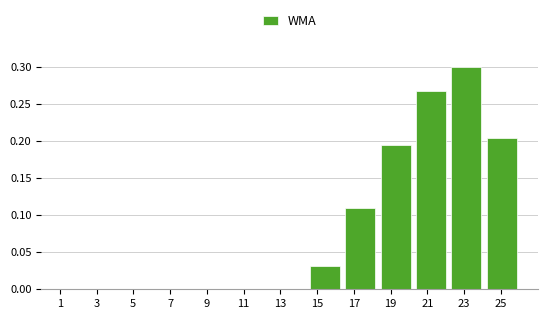

What is the height of the bar covering 14.4 to 16.4 on the x-axis? Neither the bar edges nor the heights are printed on the chart, so give them approximately, as read against the axes.

0.030